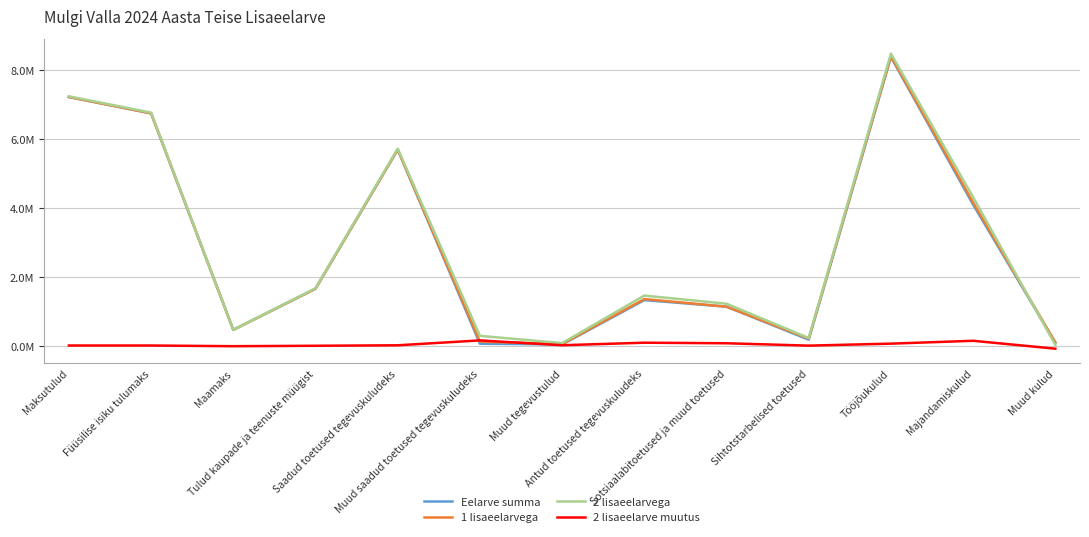

Is this an area chart (filled region under the line)?

No